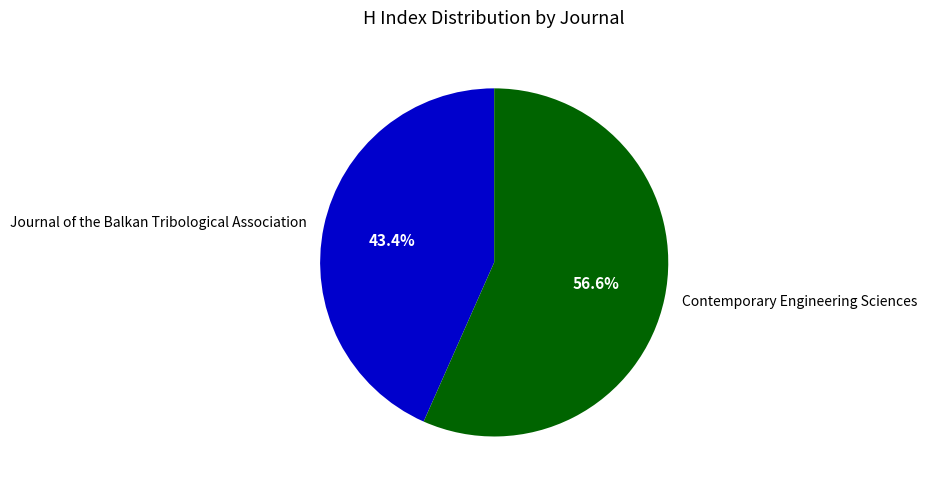

Count the number of slices in the pie.

2